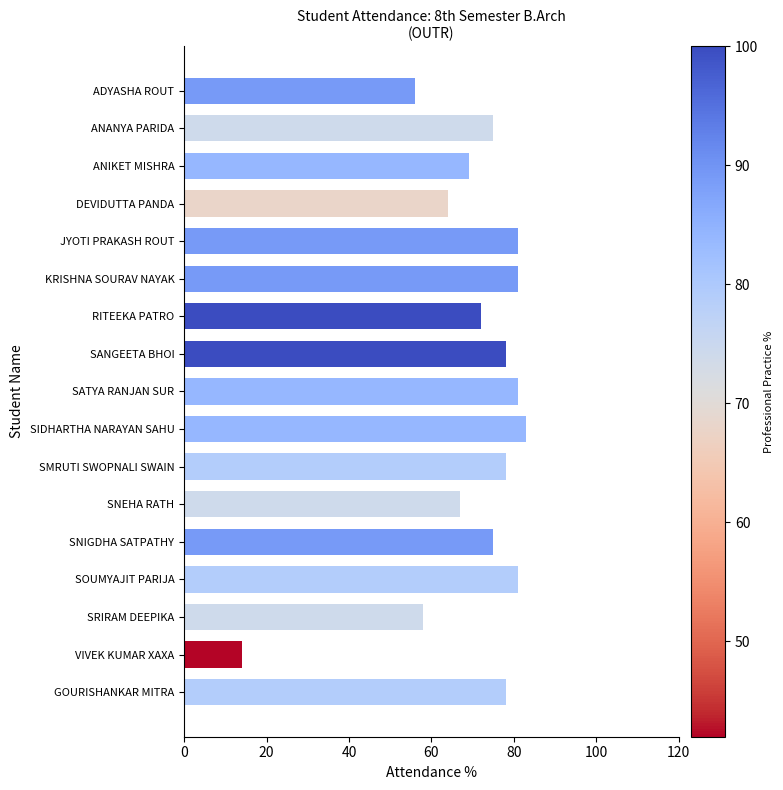

True or false: the data shows 45 at SMRUTI SWOPNALI SWAIN.

False